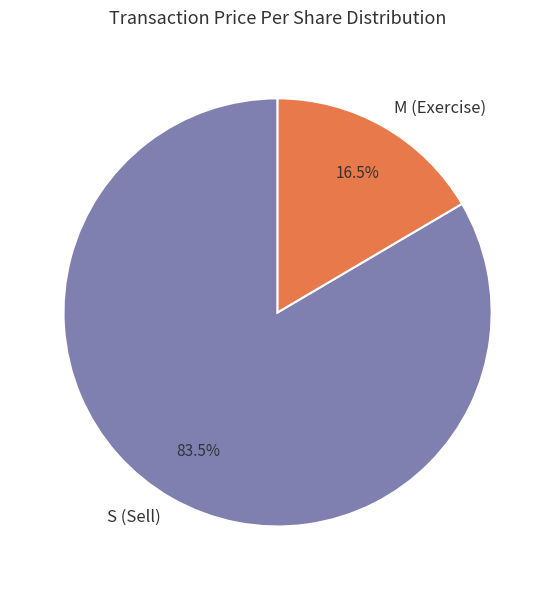

Between S (Sell) and M (Exercise), which is larger?

S (Sell)